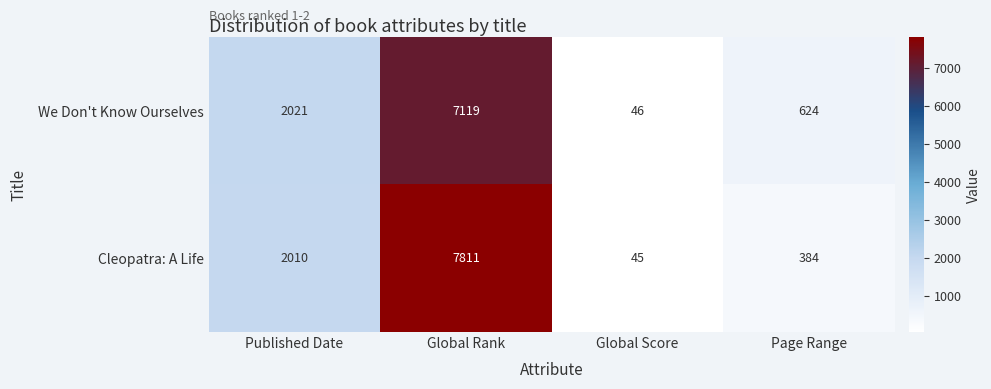

What is the spread (max minus min) of values at Global Rank?

692